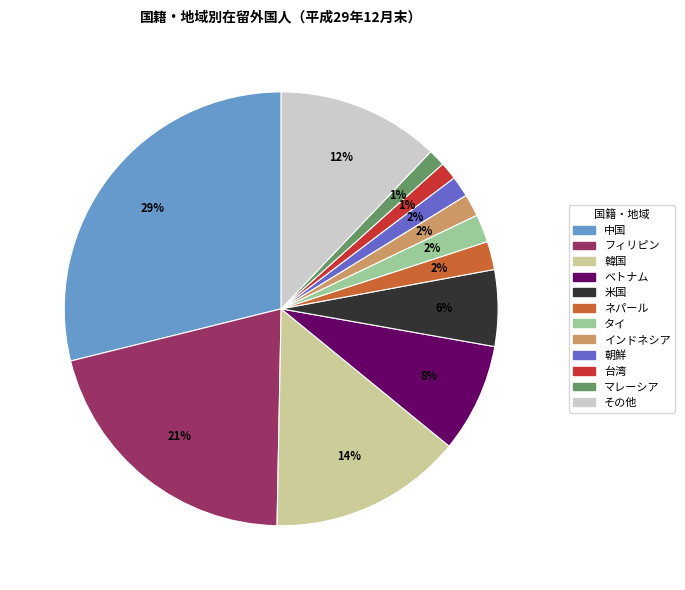

Is there any slice that represents more than half of the pie?

No